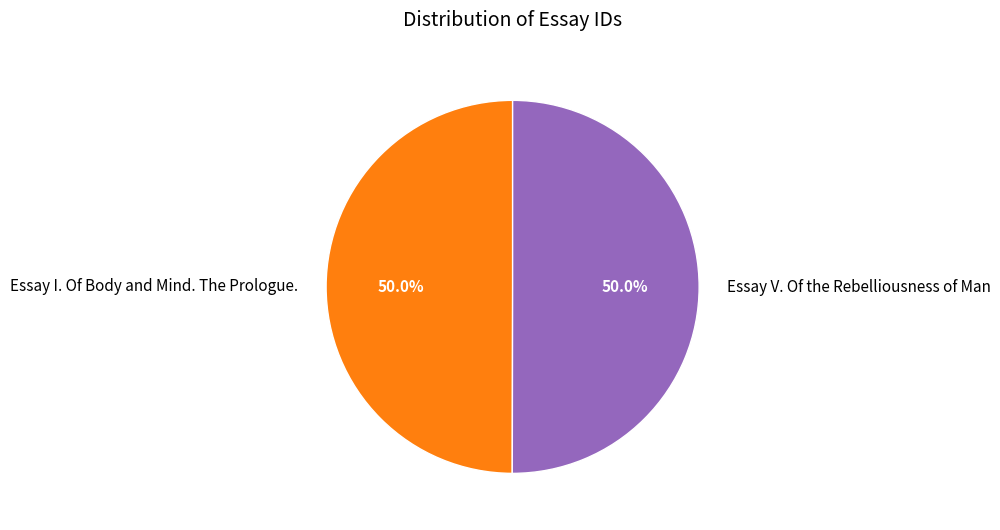

What portion of the pie excludes Essay V. Of the Rebelliousness of Man?

50.0%